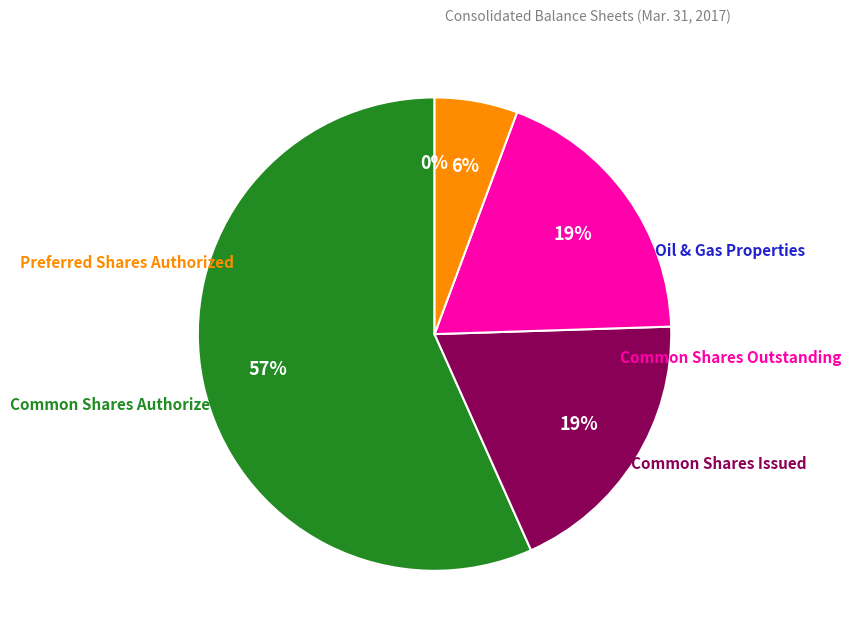

Is there any slice that represents more than half of the pie?

Yes